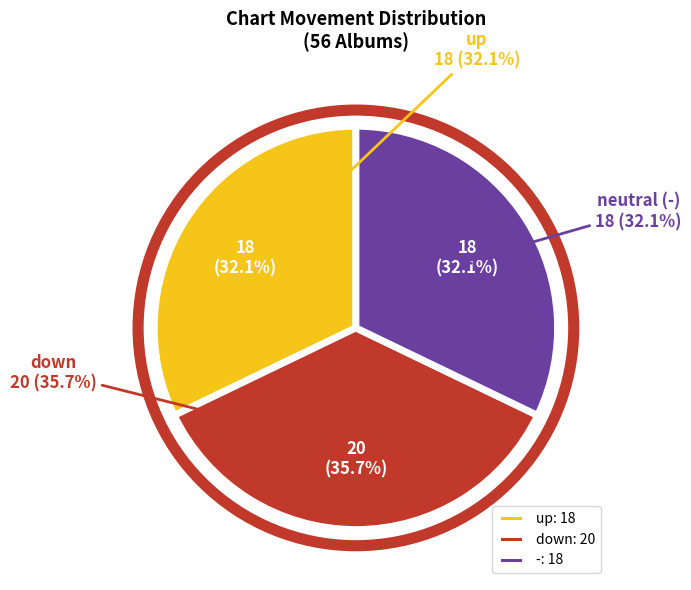

How many segments does this pie chart have?

3